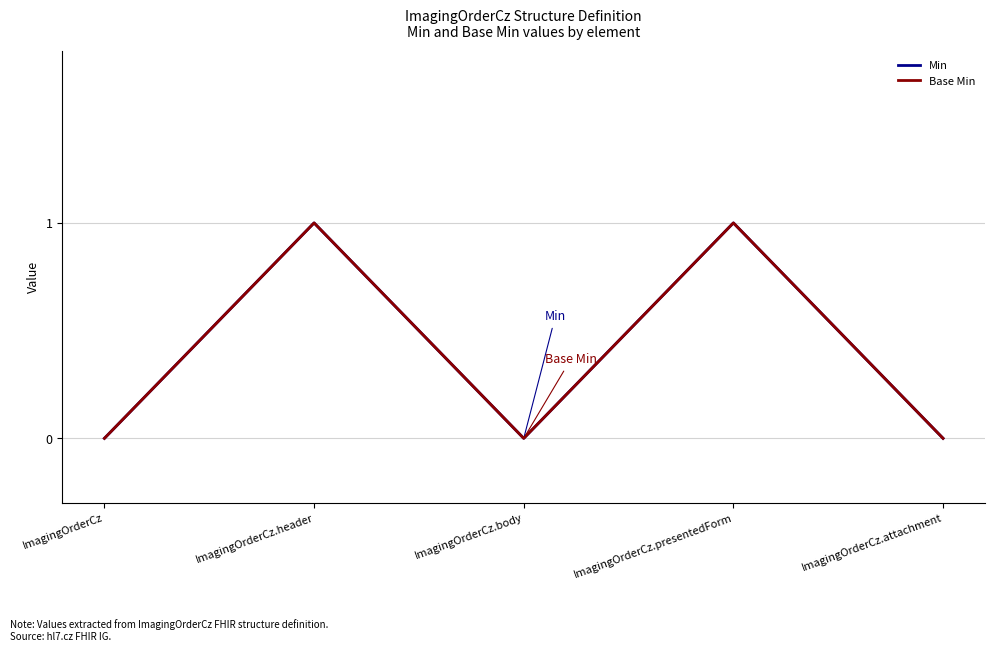

Reading right to left, list all the values displayed in this chart.

Min: ImagingOrderCz.attachment=0	ImagingOrderCz.presentedForm=1	ImagingOrderCz.body=0	ImagingOrderCz.header=1	ImagingOrderCz=0
Base Min: ImagingOrderCz.attachment=0	ImagingOrderCz.presentedForm=1	ImagingOrderCz.body=0	ImagingOrderCz.header=1	ImagingOrderCz=0